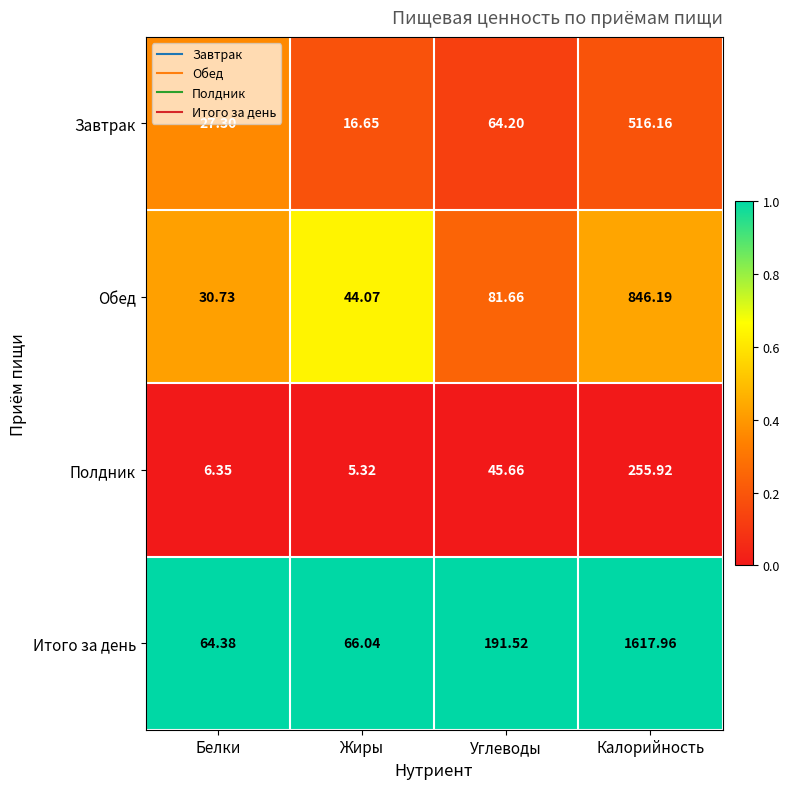

Between Белки and Жиры, which series saw the biggest shift?

Обед